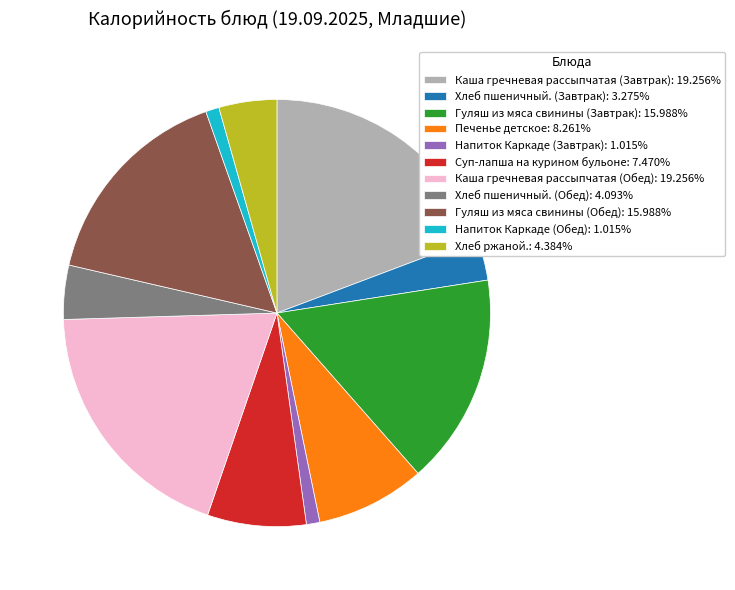

Combined, do Напиток Каркаде (Обед): 1.015% and Каша гречневая рассыпчатая (Обед): 19.256% account for over 50%?

No